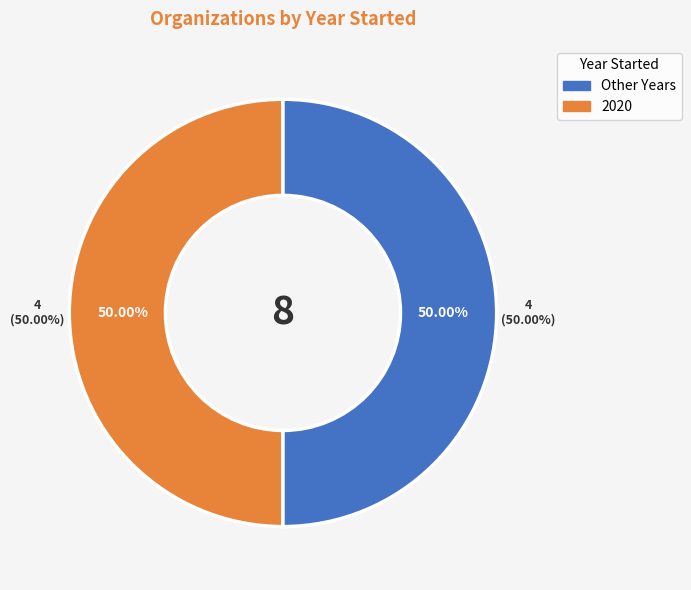

Count the number of slices in the pie.

8